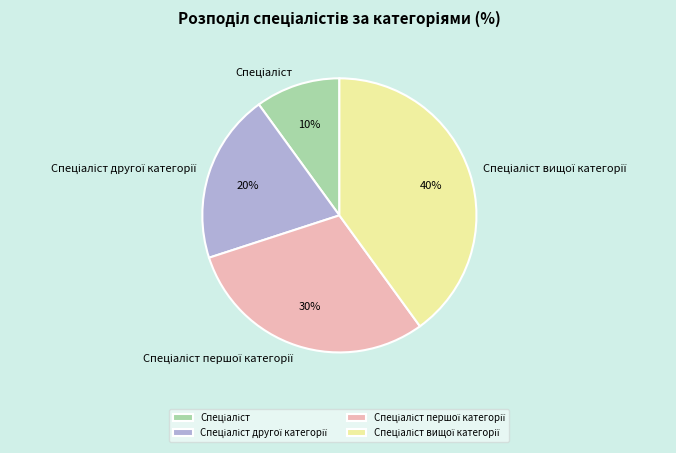

Does any single category account for the majority?

No